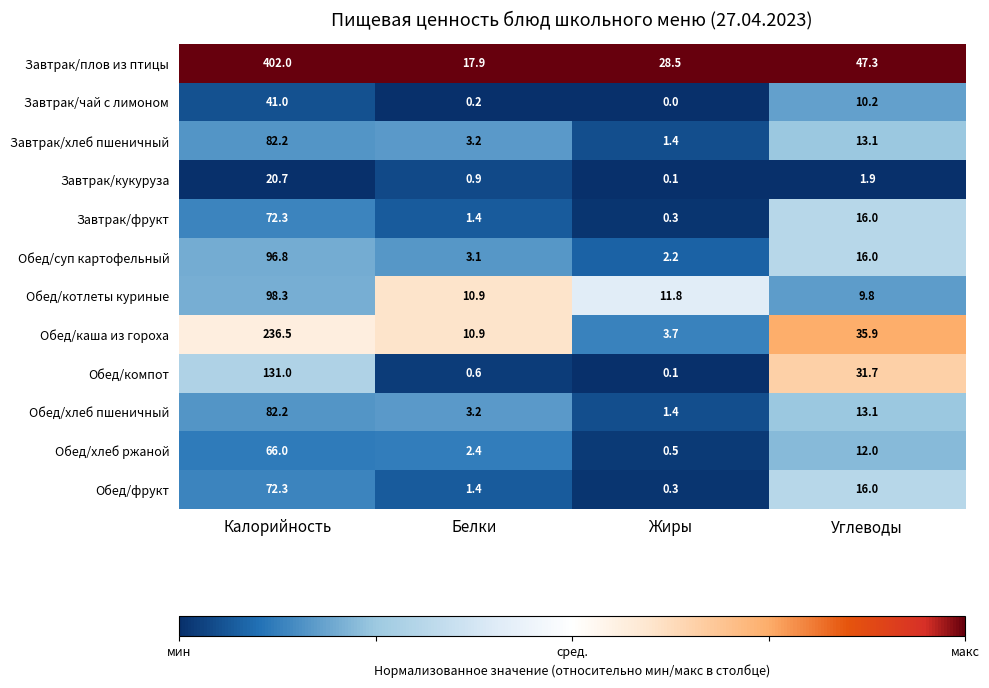

The Обед/каша из гороха series shows 35.9 at Углеводы. True or false?

True